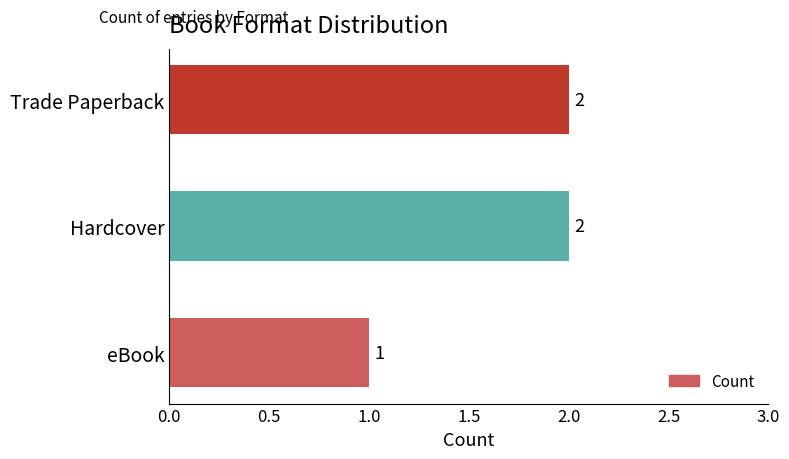

What is the sum of the values at Trade Paperback and eBook?

3